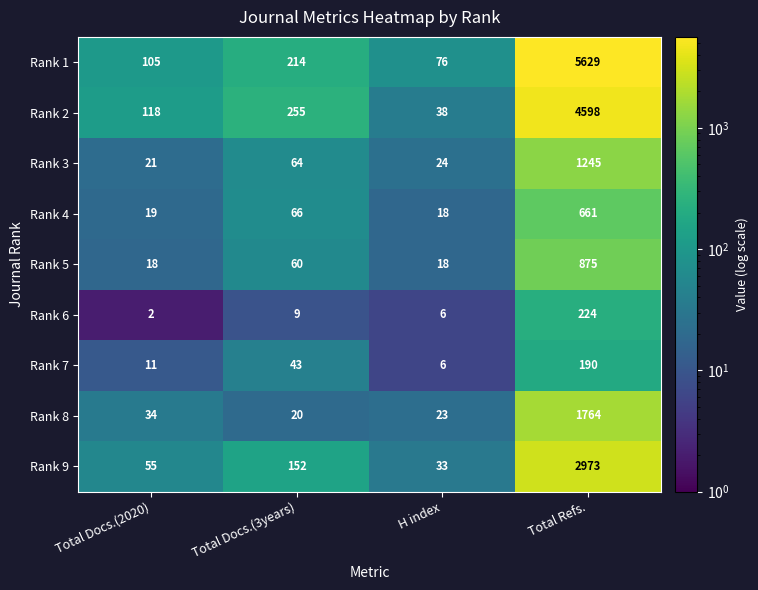

Which series changed the most between Total Docs.(2020) and Total Docs.(3years)?

Rank 2